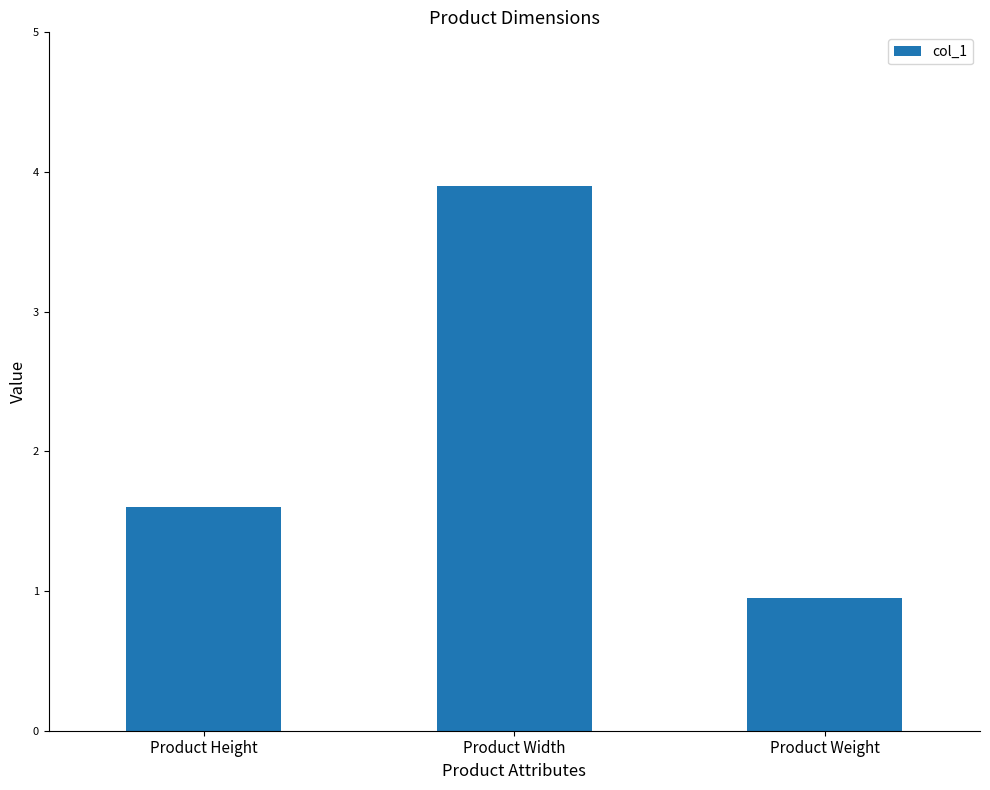

What is the change in value from Product Width to Product Weight?

-3.0